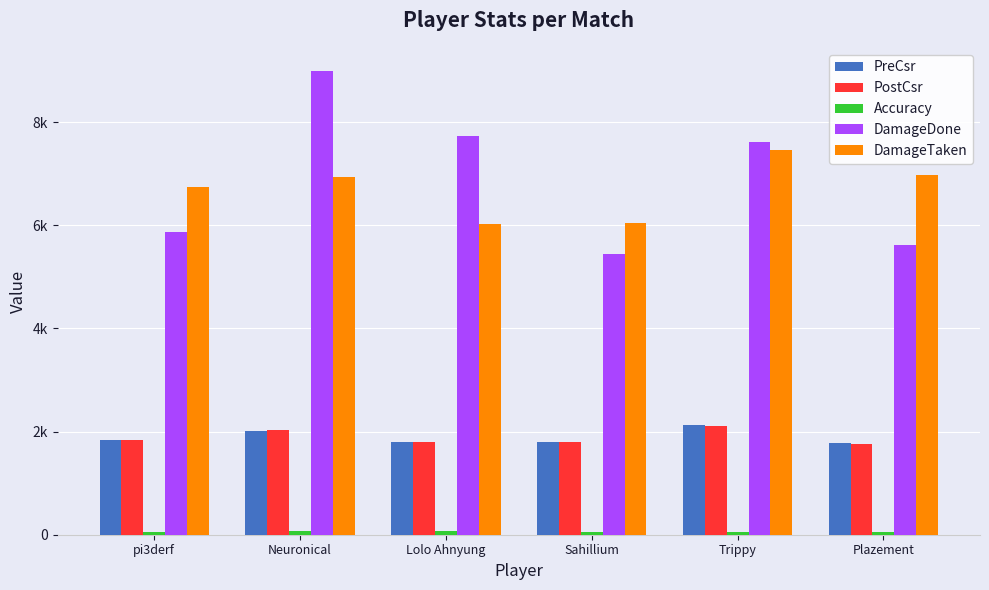

Does the chart contain any negative values?

No